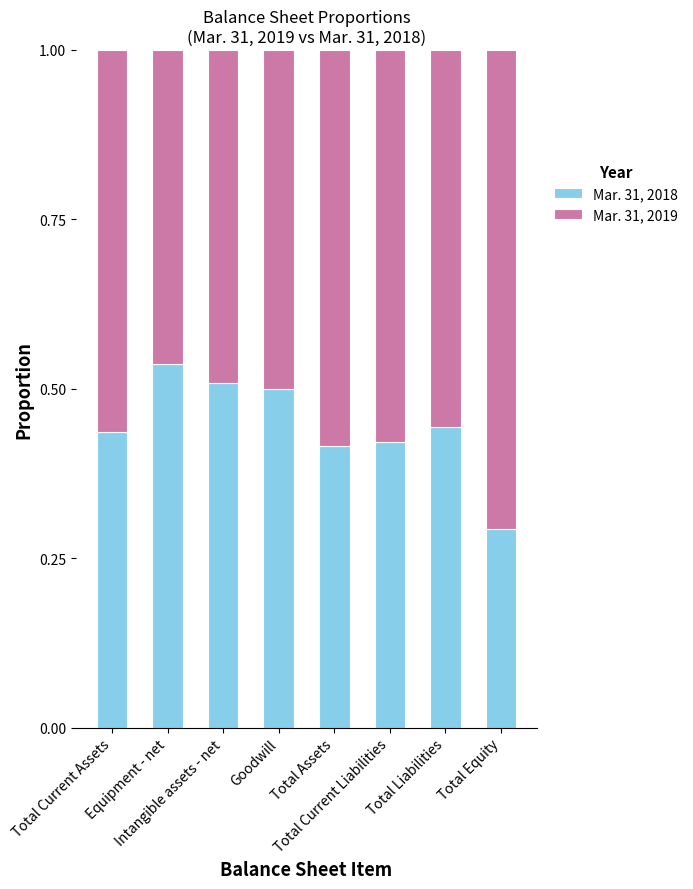

What is the difference between the second highest and minimum values in the Mar. 31, 2018 series?

0.2